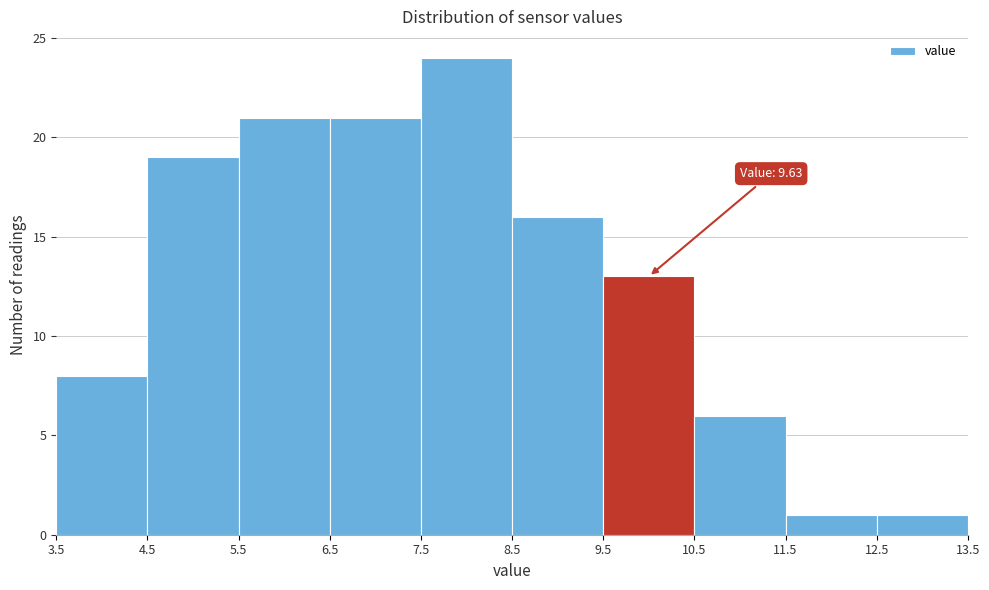

Which range on the x-axis has the tallest bar?

7.5 to 8.5